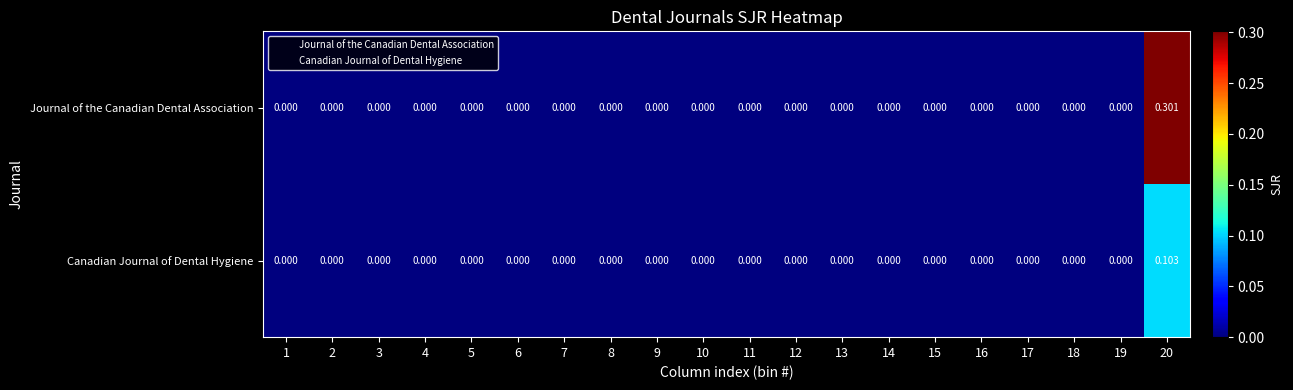

Is the value of Journal of the Canadian Dental Association at 19 greater than the value of Canadian Journal of Dental Hygiene at 20?

No